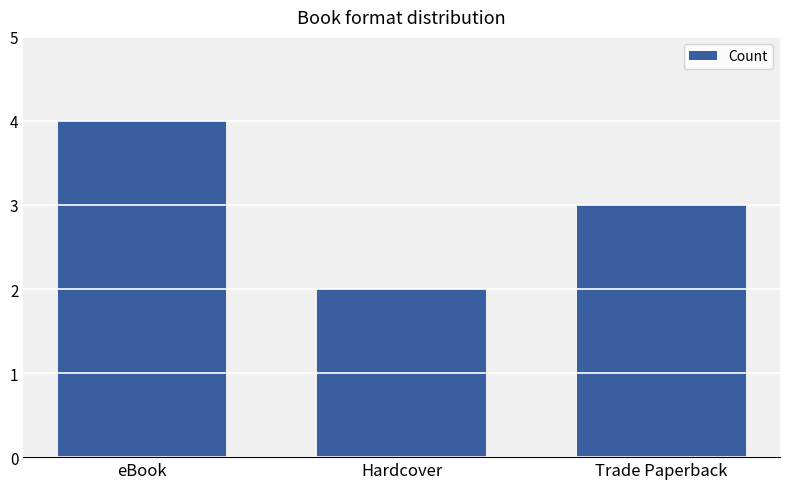

List the labels in order of value, smallest first.

Hardcover, Trade Paperback, eBook